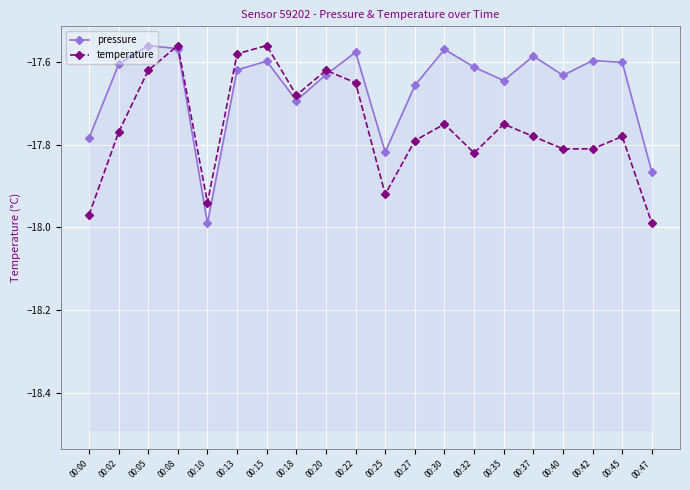

Which series has the largest total across all categories?

pressure